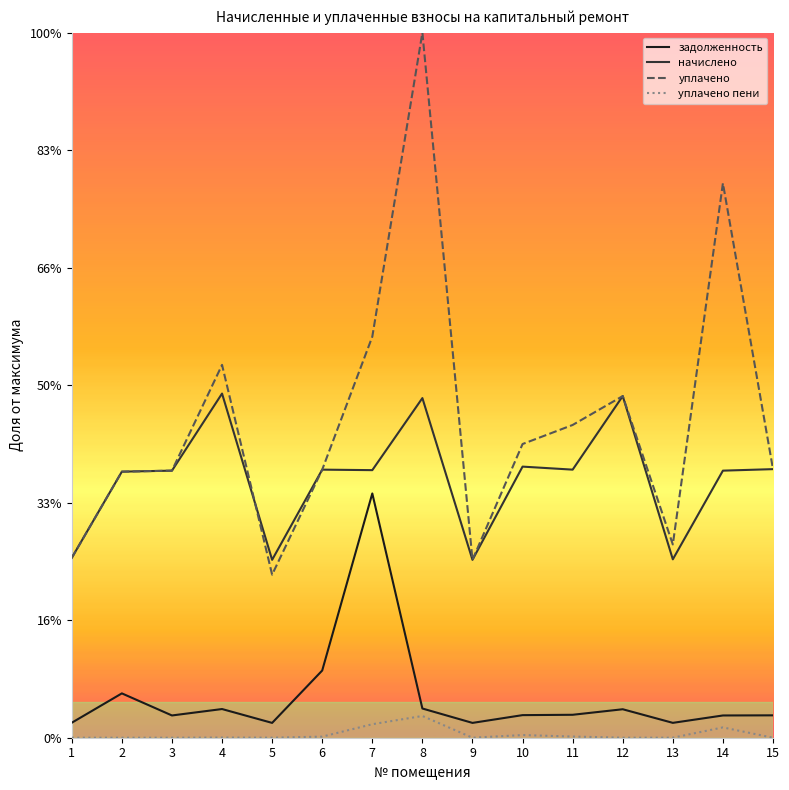

Is this an area chart (filled region under the line)?

No